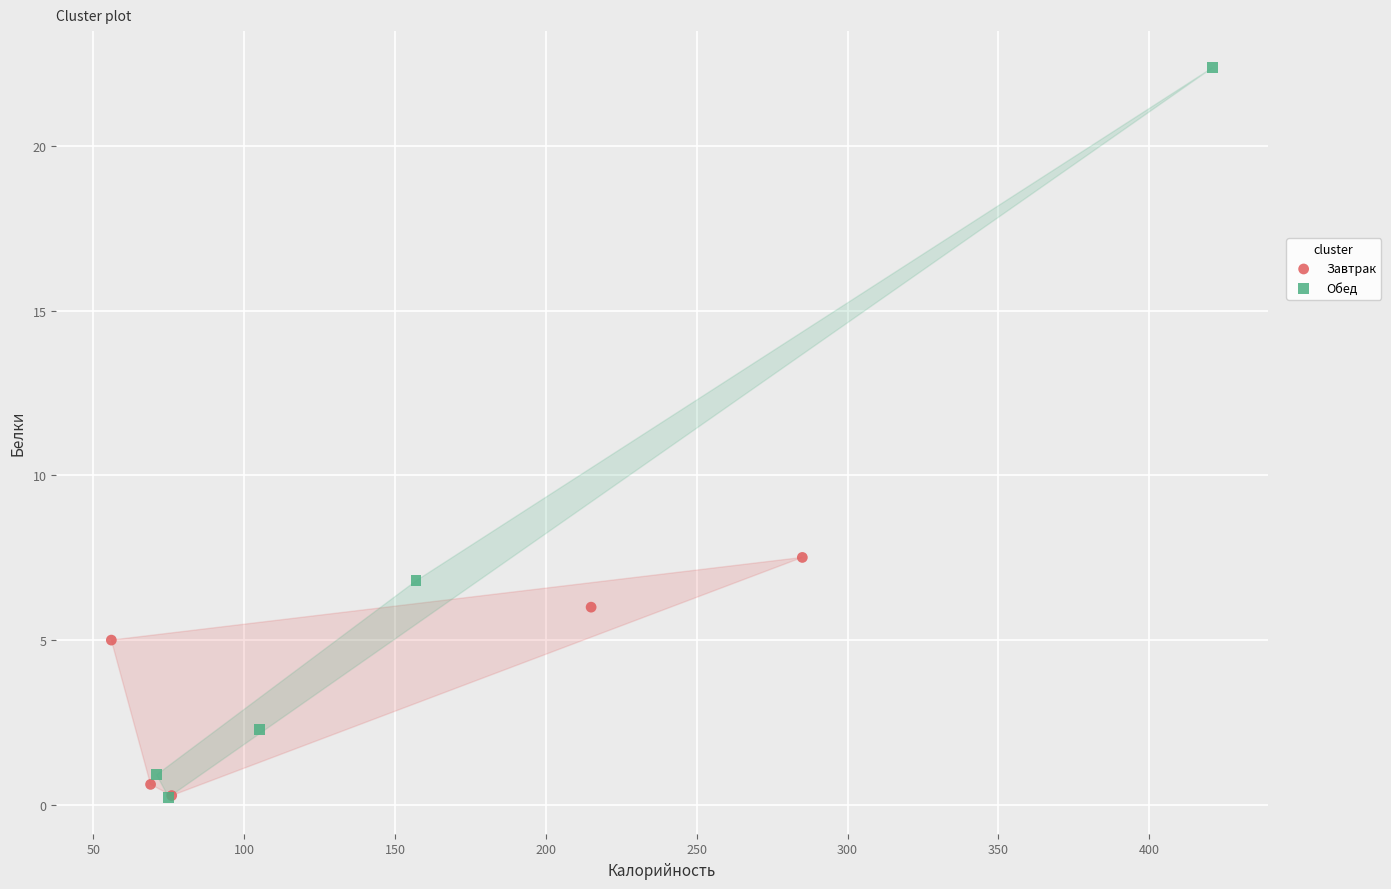

Which series contains the highest Y value?

Обед